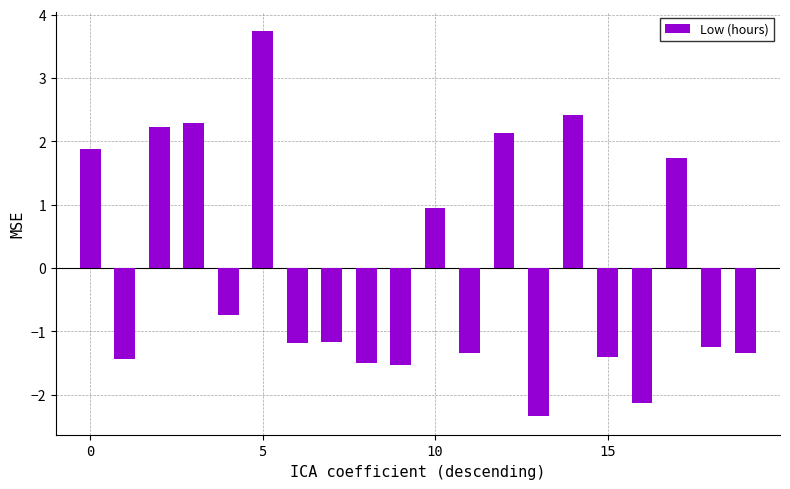

What is the maximum value shown in the chart?

3.7